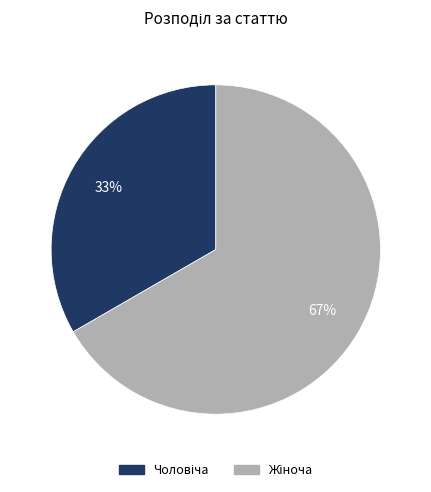

To the nearest percent, what is the average slice percentage?

50%